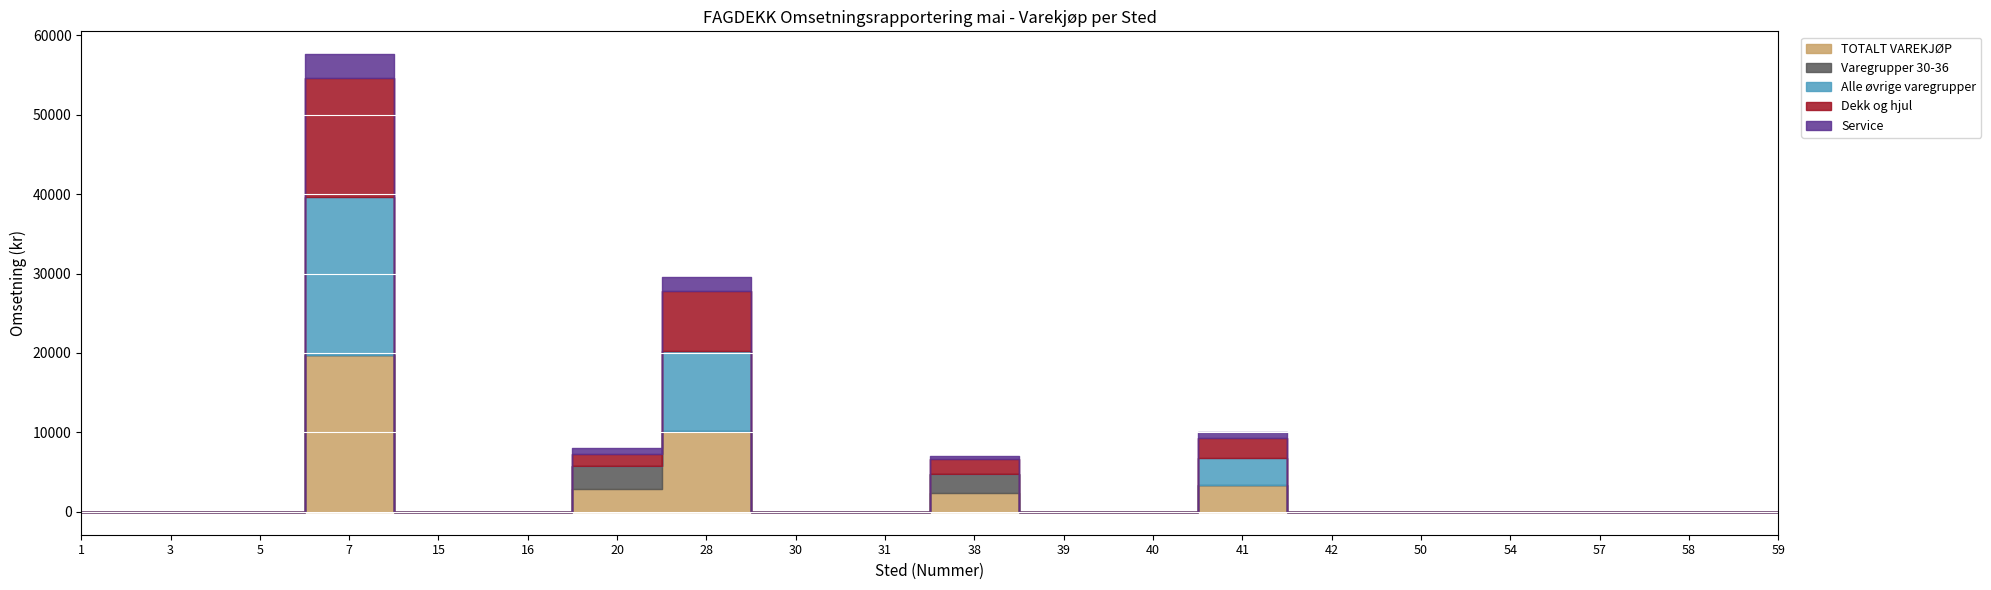

The value of Alle øvrige varegrupper at 3 is 7367. True or false?

False